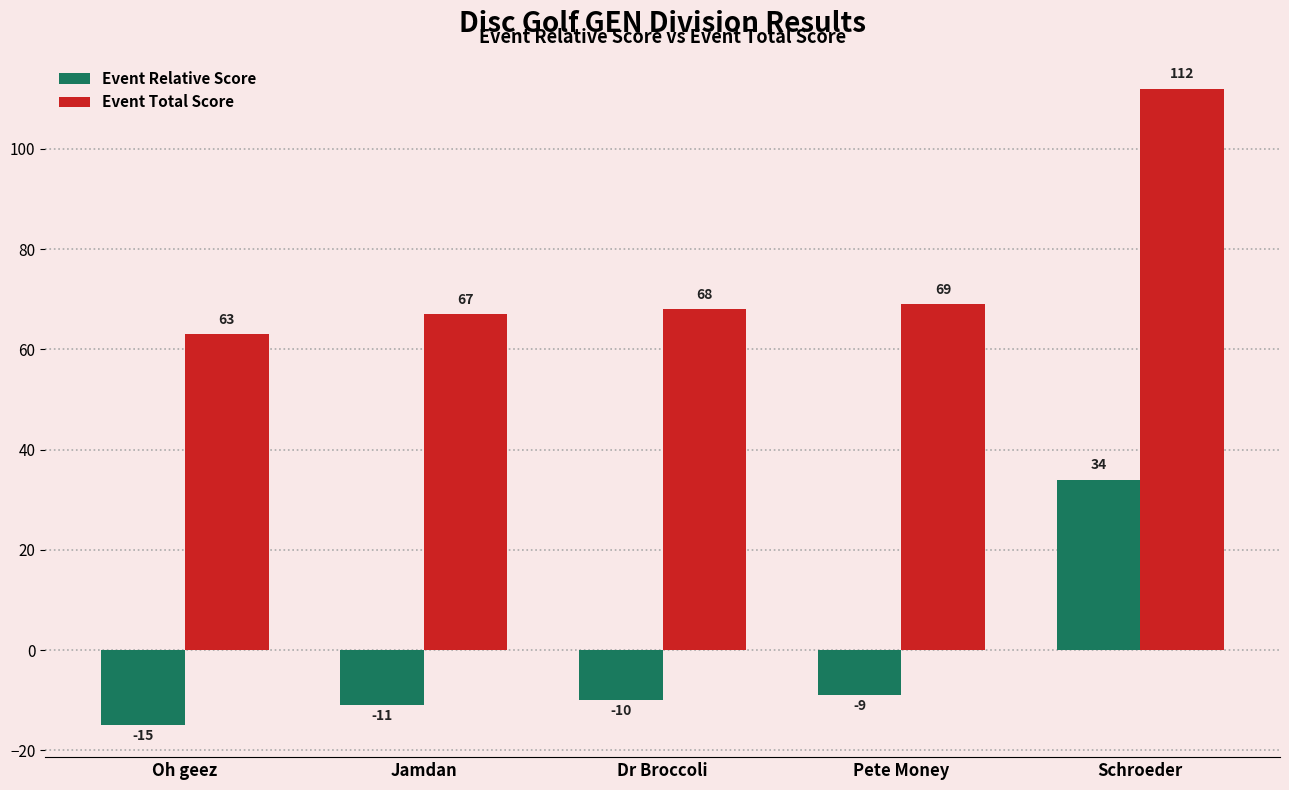

At how many categories does at least one series exceed 23?

5